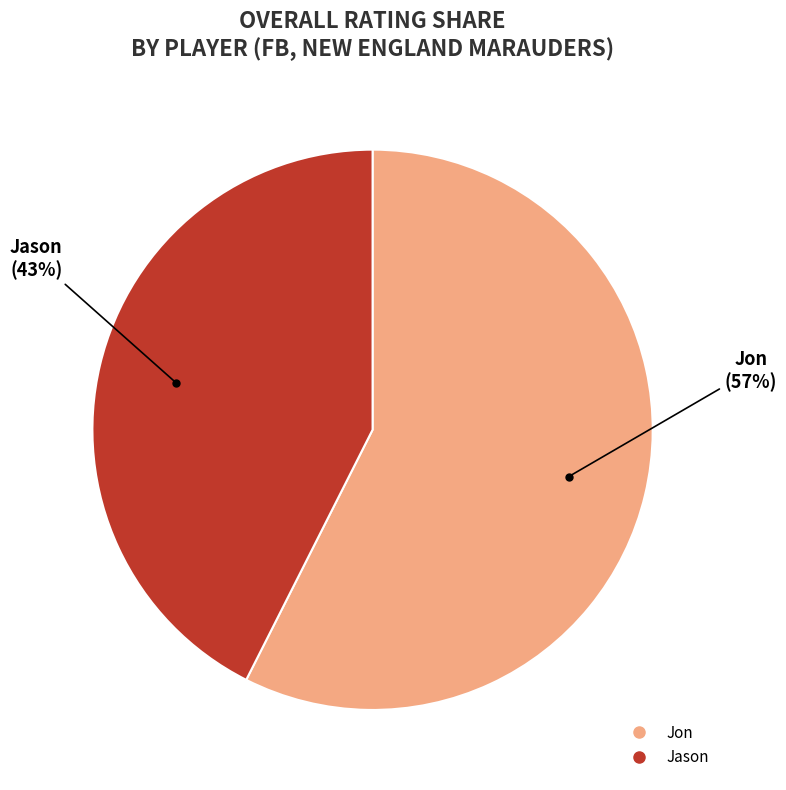

What is the majority slice?

Jon